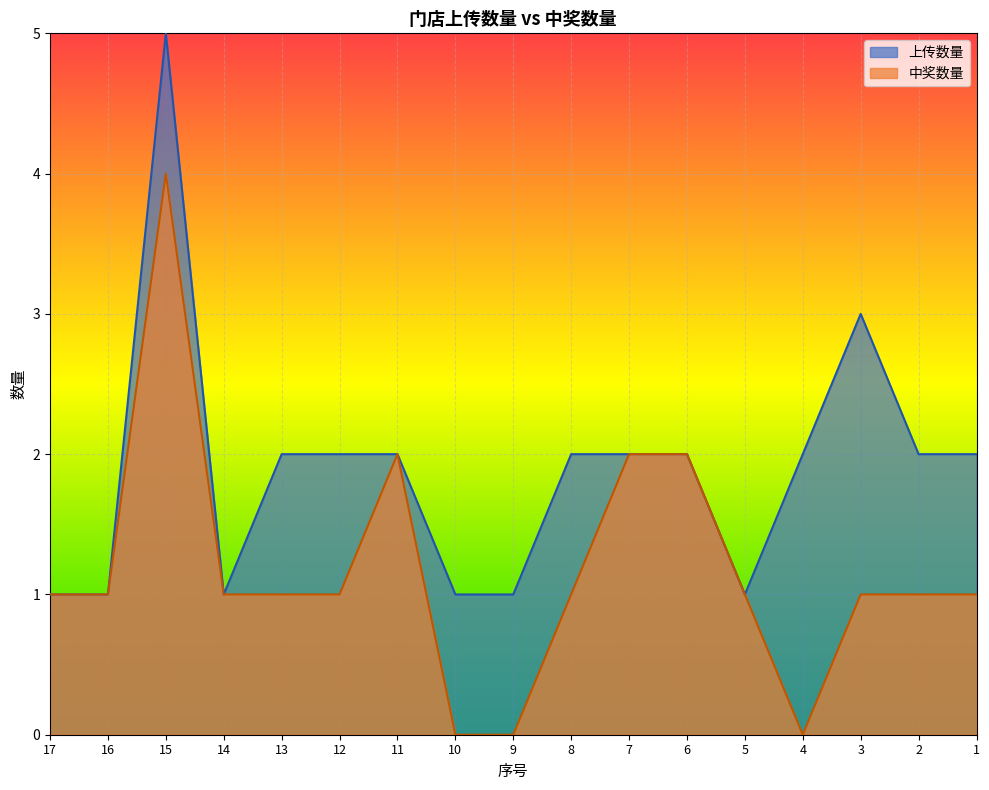

True or false: 中奖数量 and 上传数量 intersect in this chart.

False